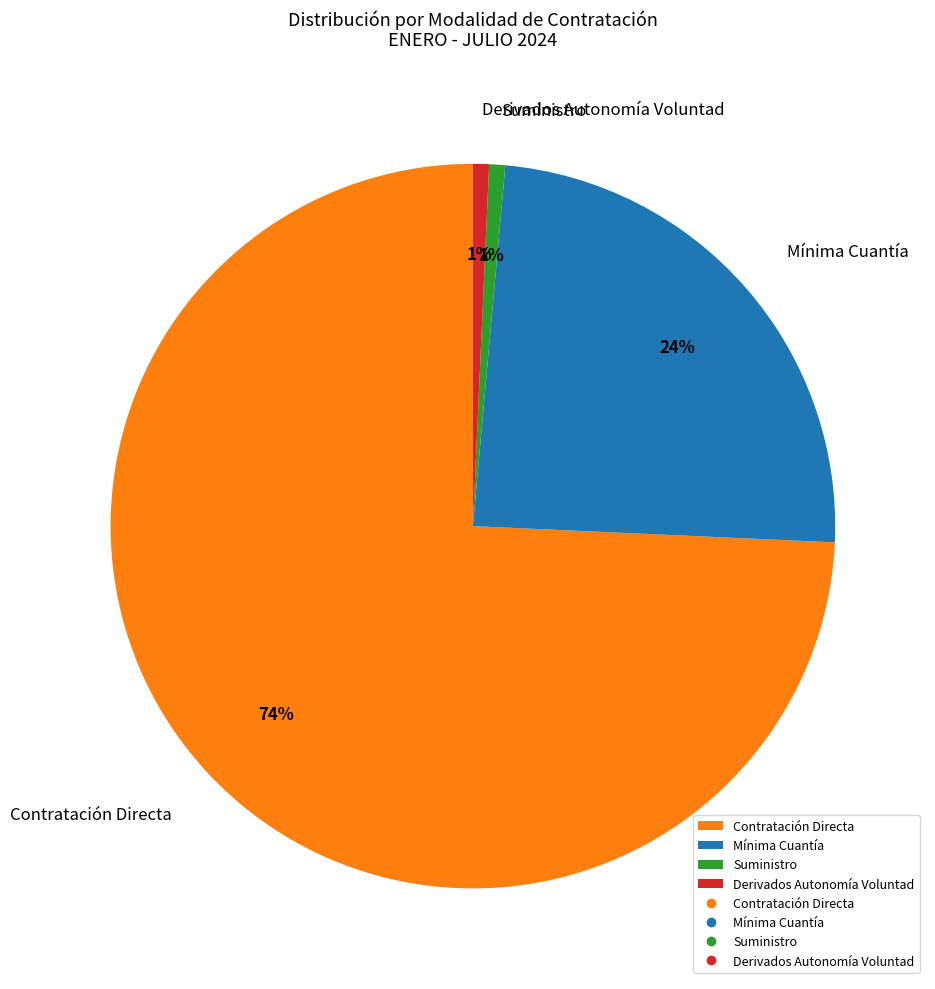

Which category has the biggest portion of the pie?

Contratación Directa